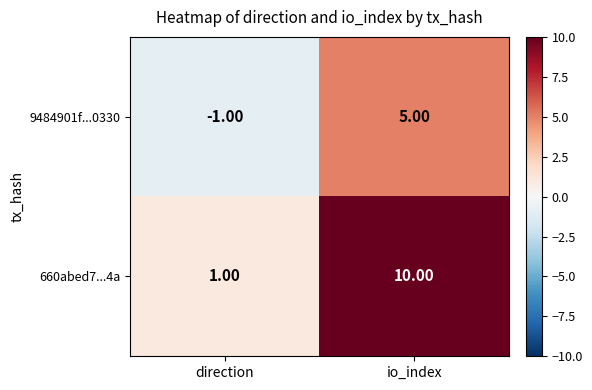

Which series has the largest total across all categories?

660abed7...4a